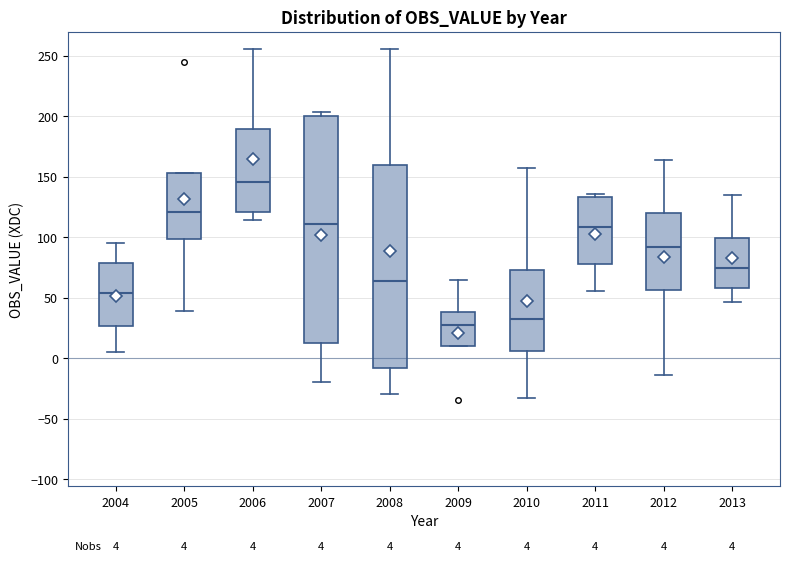

Which box has the lowest median line?

2009